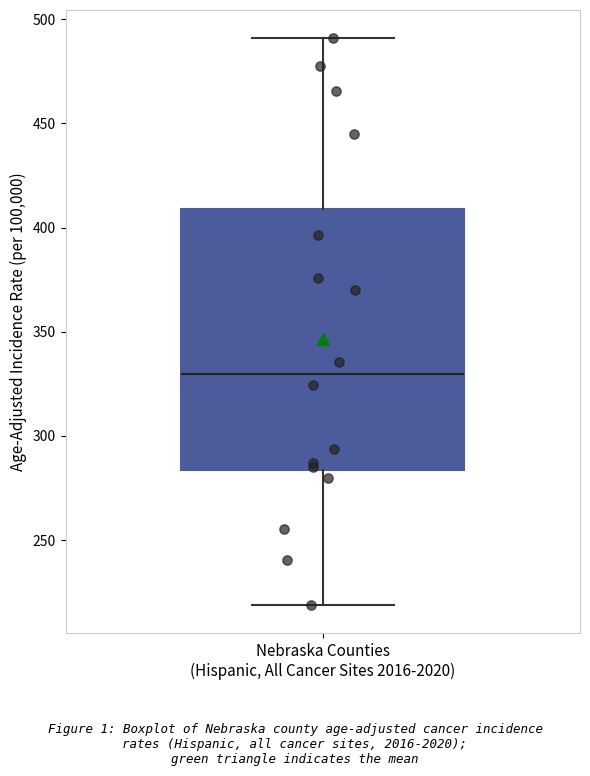

Where does the lower whisker of the box for Nebraska Counties (Hispanic, All Cancer Sites 2016-2020) end on the y-axis? The values are not printed on the chart, so give them approximately, as read against the axis.

220